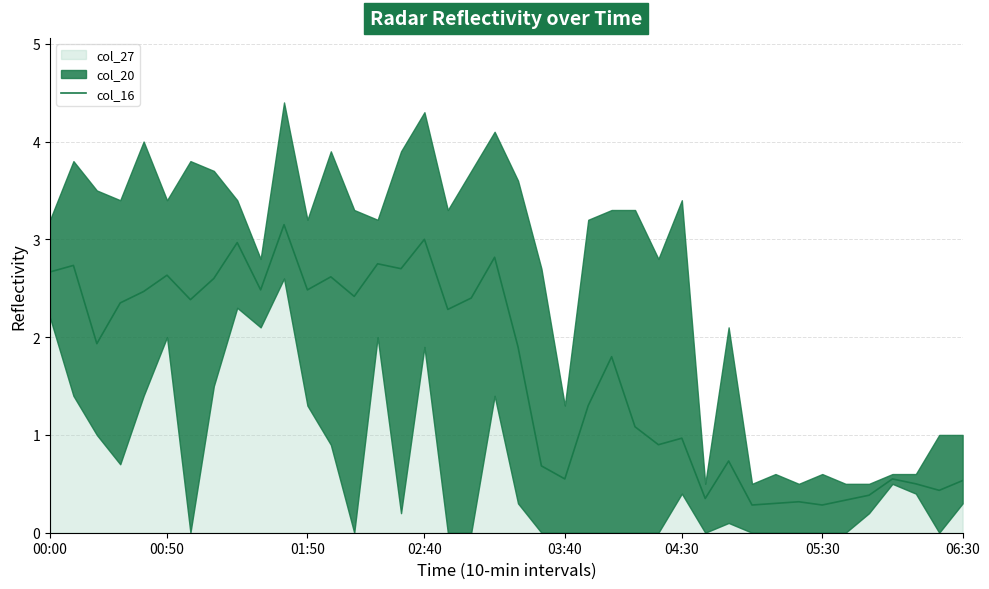

How many points are higher than both their immediate neighbors (excluding endpoints)?

13